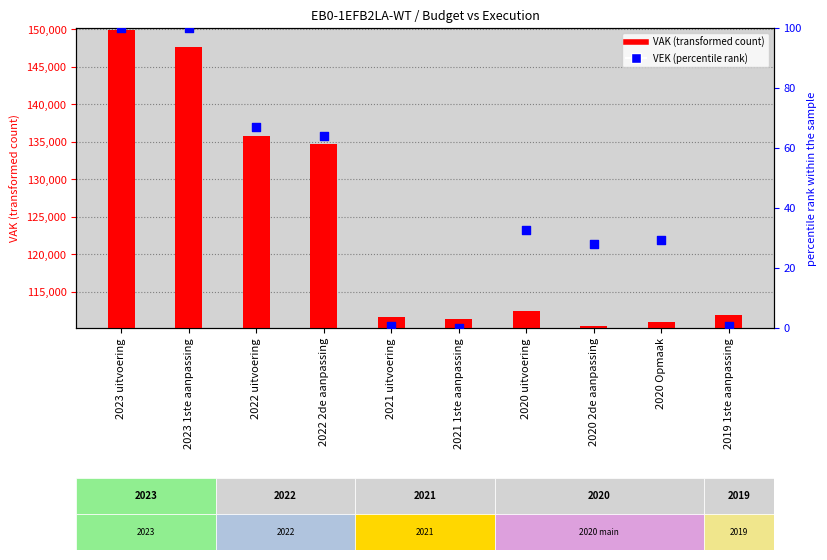

At how many categories does at least one series exceed 118944?

4